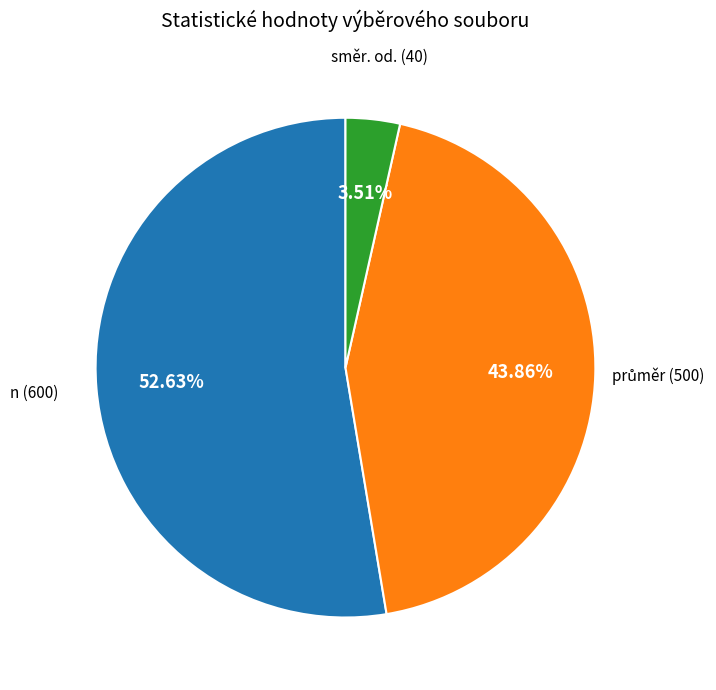

Does any single category account for the majority?

Yes